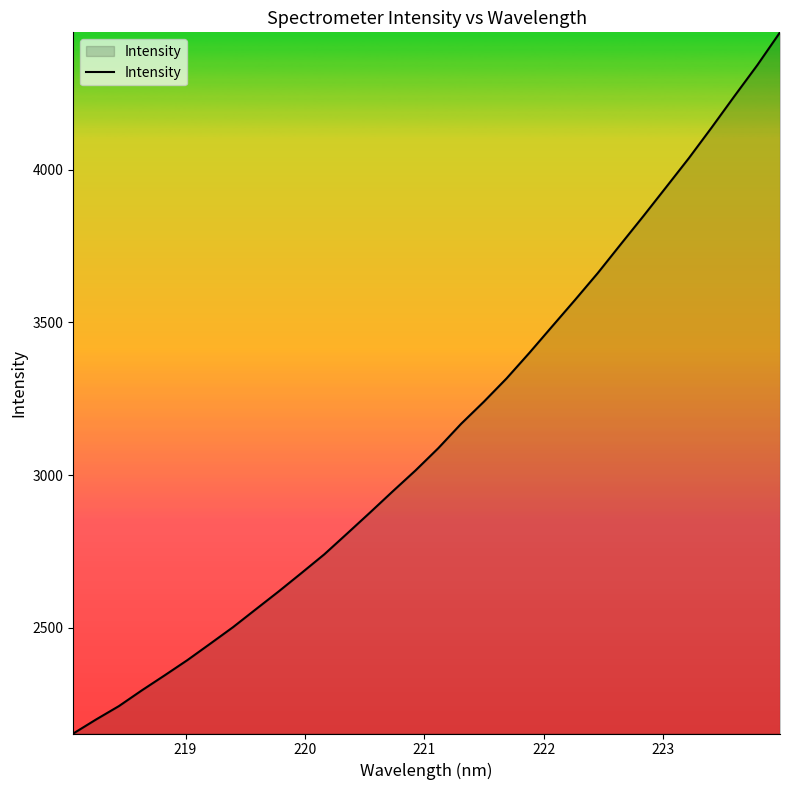

What is the smallest value displayed?

2153.9